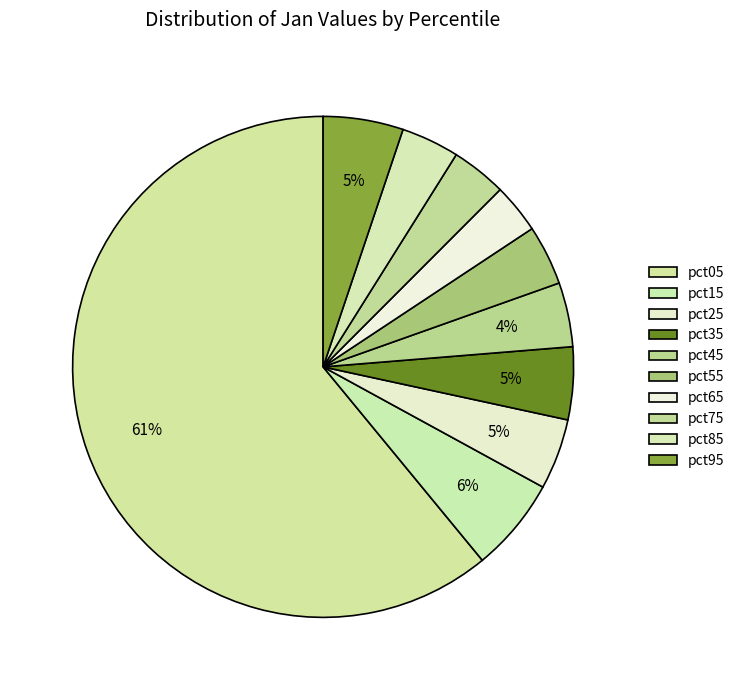

How many slices are in this pie chart?

10